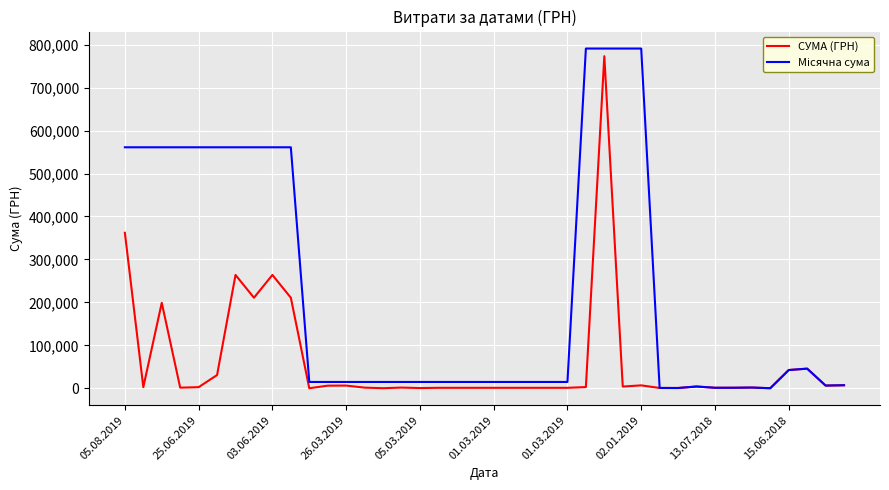

What is the maximum value shown in the chart?

790872.9